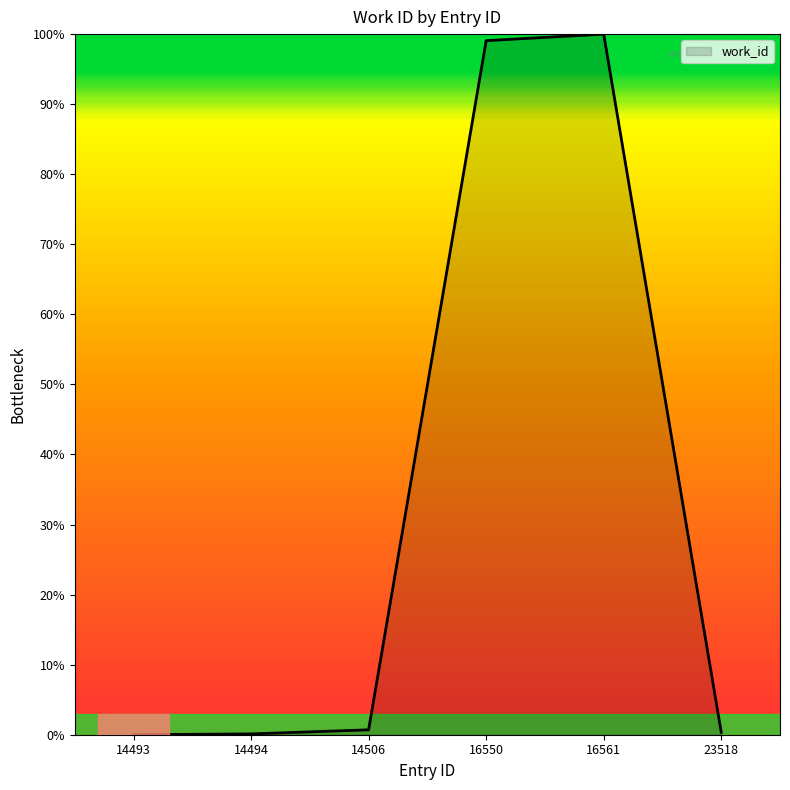

What is the greatest value displayed?

100.0